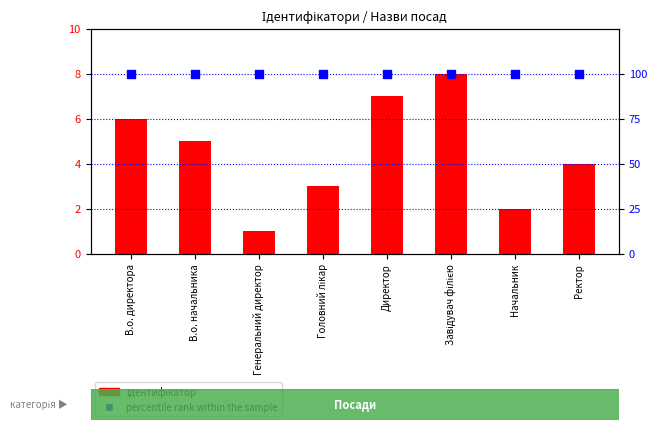

At how many categories does at least one series exceed 1?

8